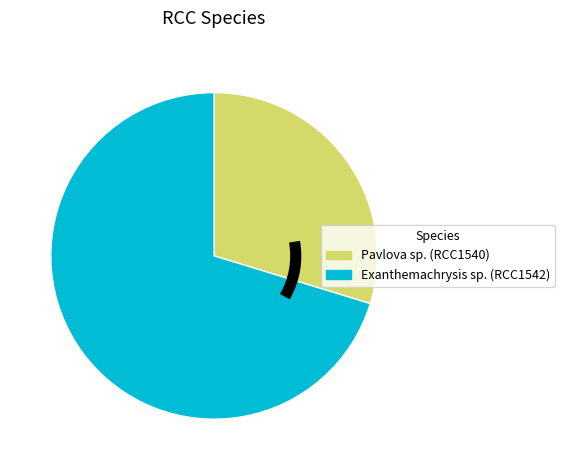

Which category has the smallest portion of the pie?

Pavlova sp. (RCC1540)